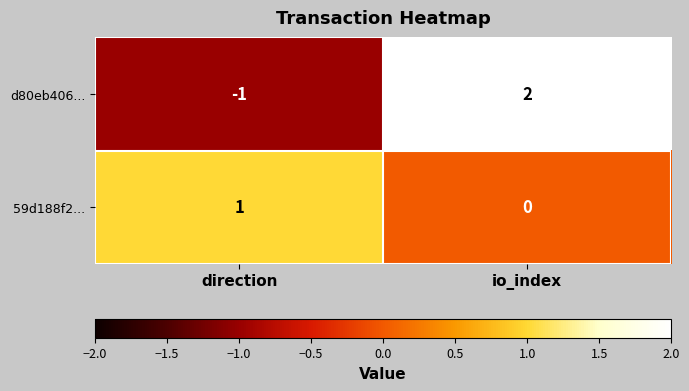

At which label is d80eb406... closest to 0?

direction